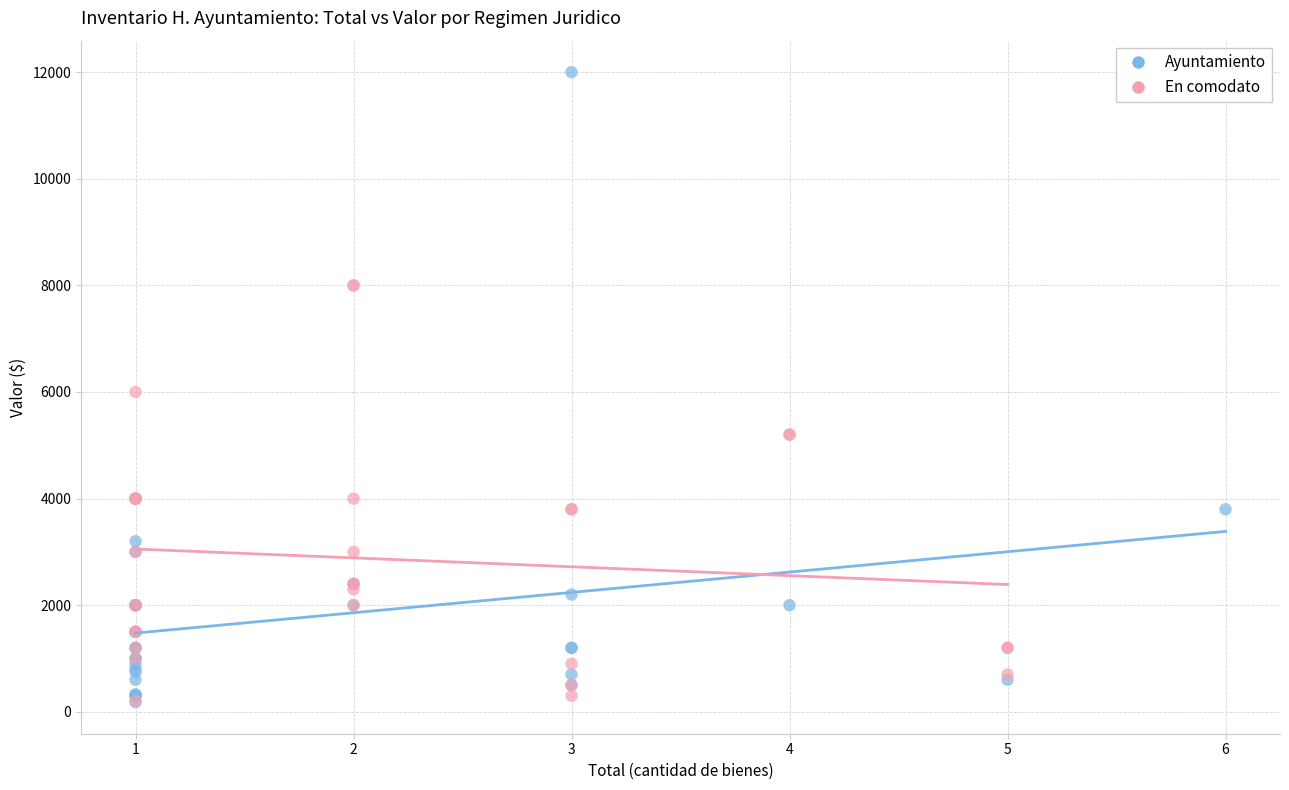

Which series reaches the maximum Y coordinate?

Ayuntamiento